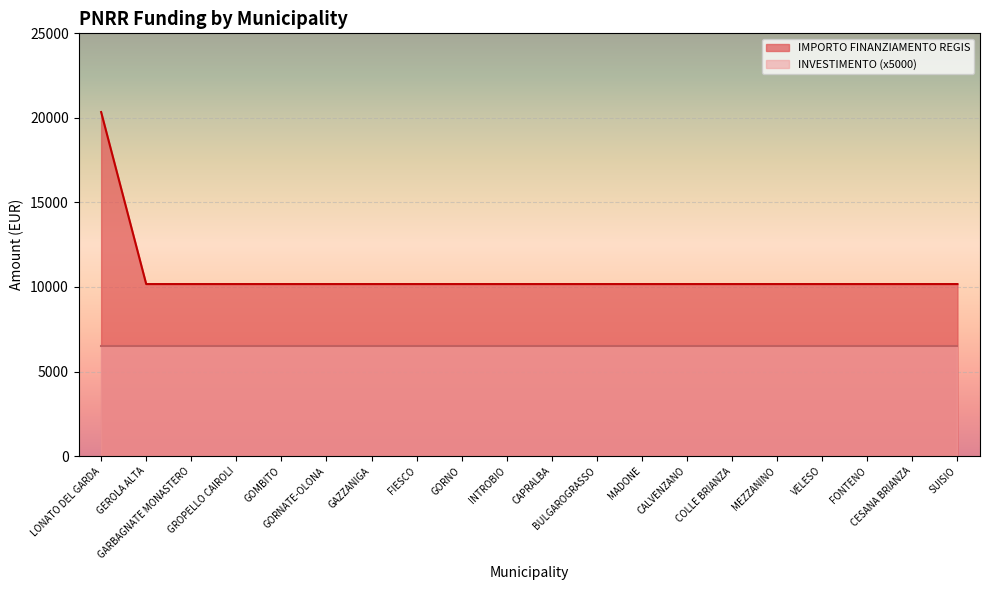

What is the sum of the values at INTROBIO and GORNO?

20344